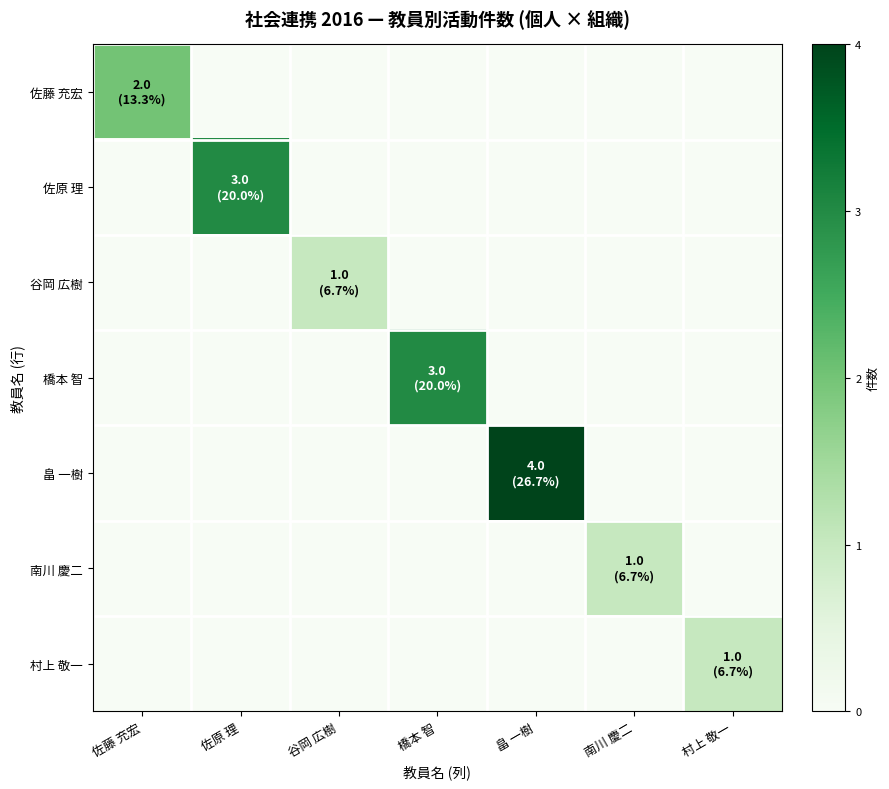

How many data points does each series have?

7